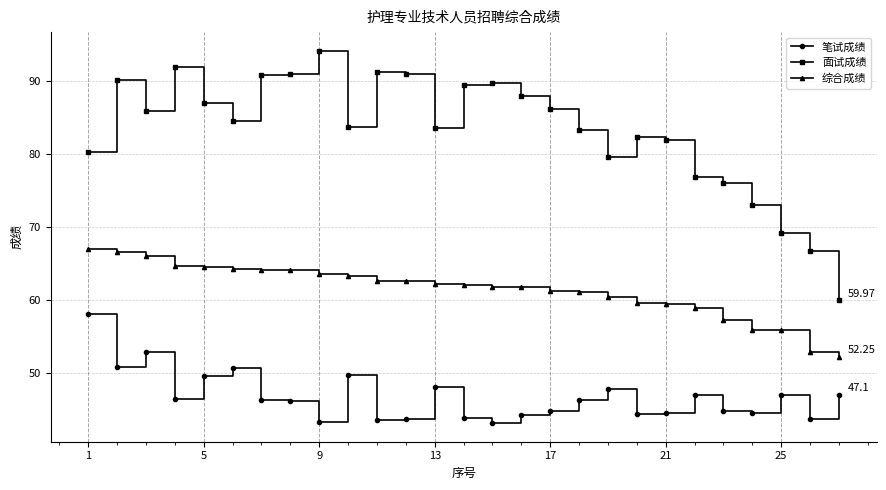

What is the sum of all 笔试成绩 values?

1263.9